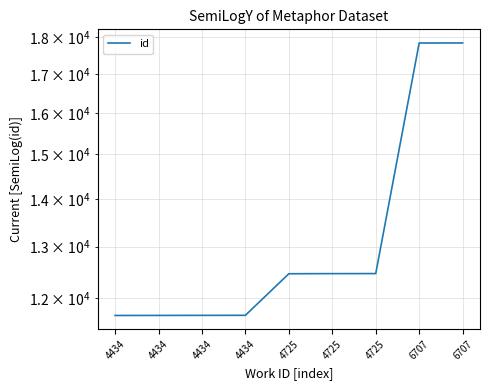

The chart shows a value of 20323 at 4725. True or false?

False